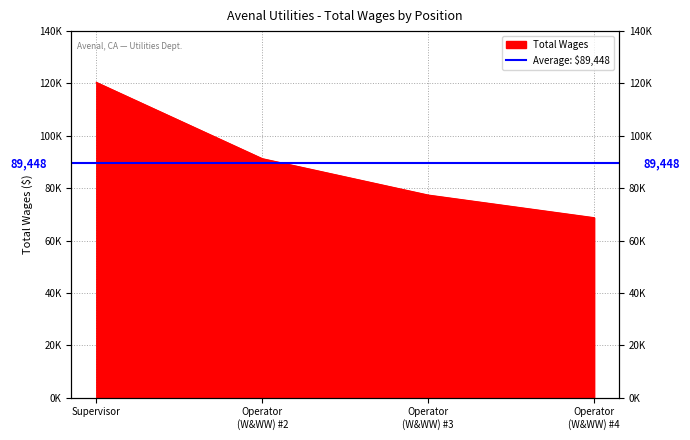

List the labels in order of value, smallest first.

Operator (W&WW) #4, Operator (W&WW) #3, Operator (W&WW) #2, Supervisor